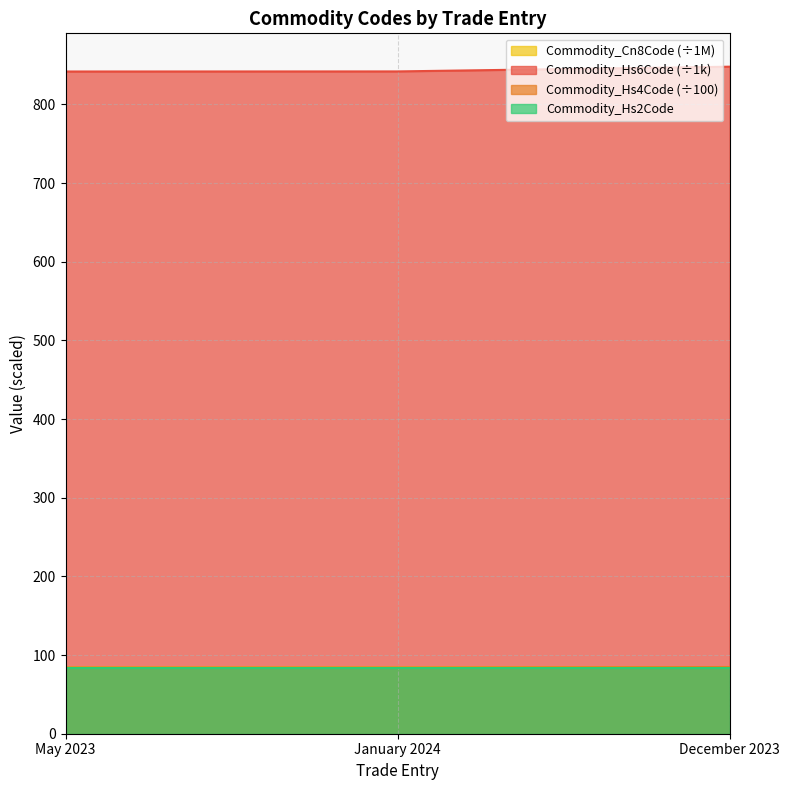

How many data points does each series have?

3